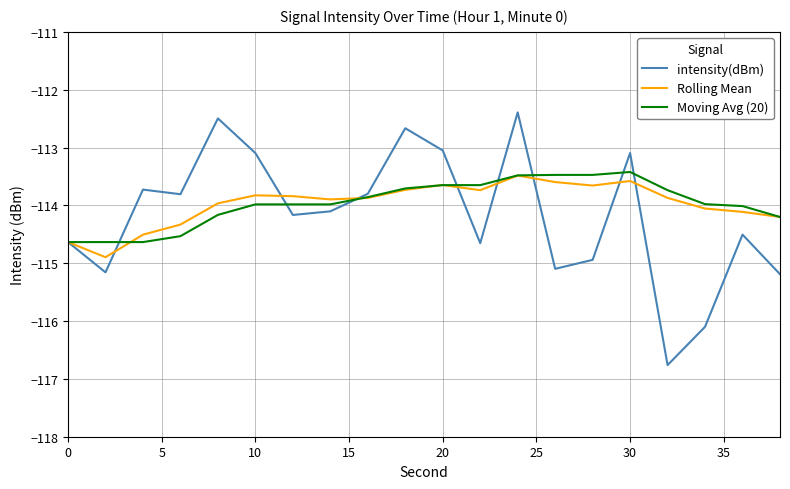

What is the smallest value displayed?

-116.8